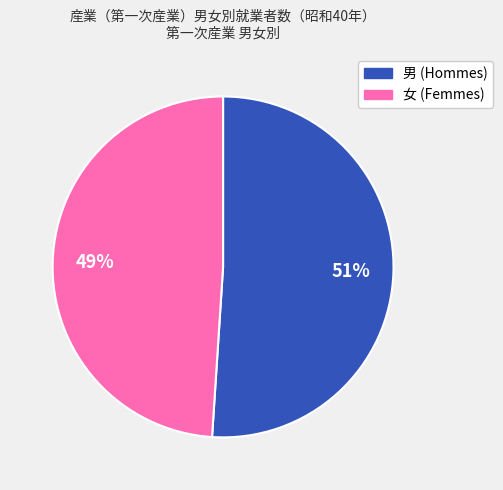

Is it true that 女 is 63% of the pie?

False